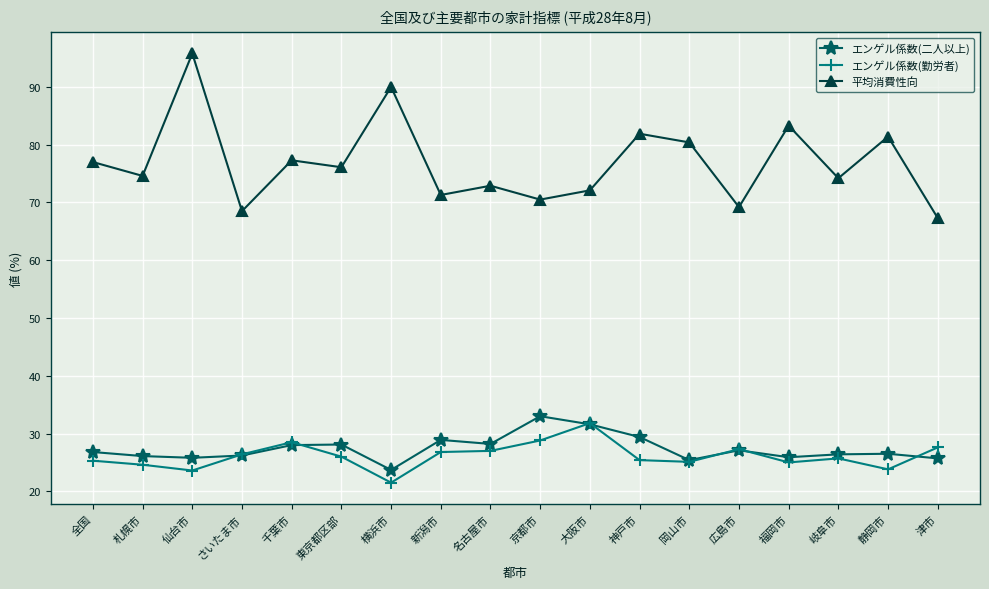

How many data points does each series have?

18